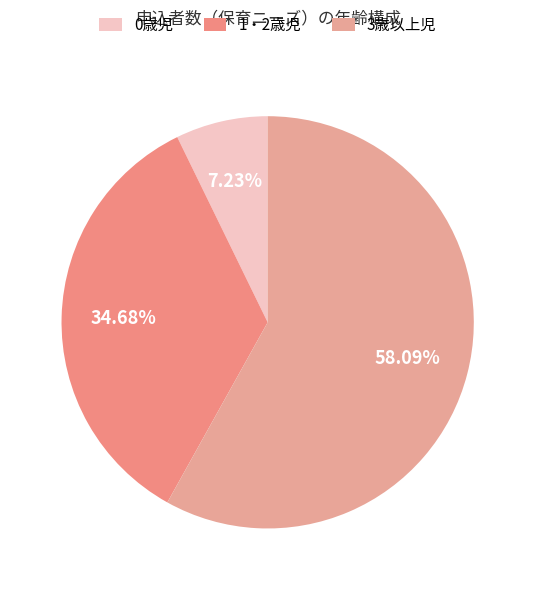

True or false: 1・2歳児 accounts for 35% of the total.

True